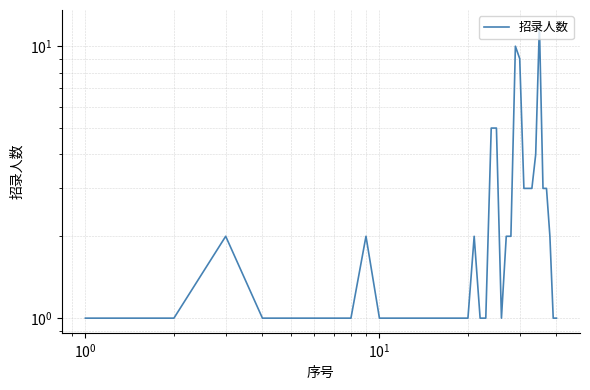

Does the chart display data point markers on the line(s)?

No